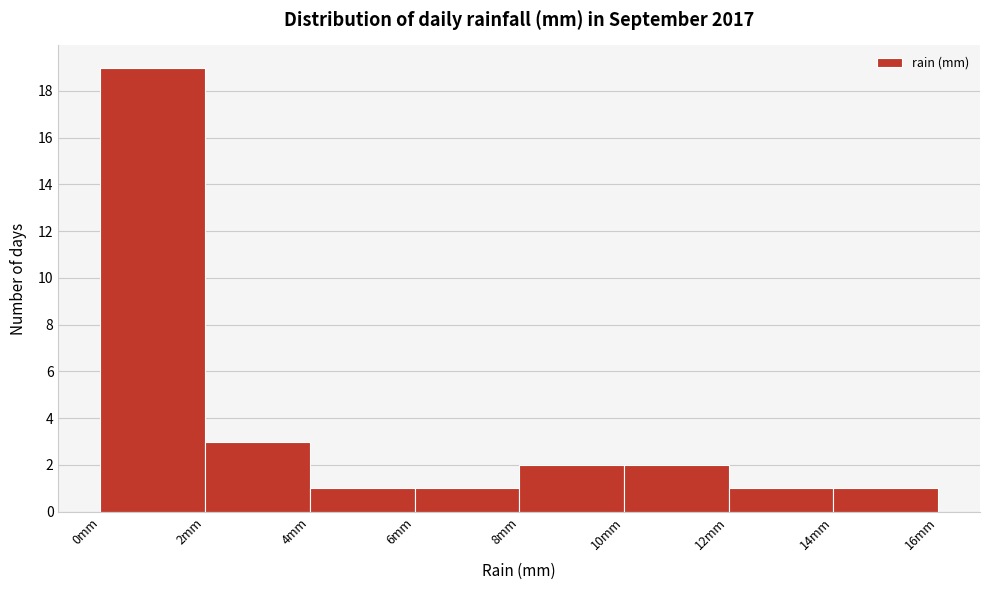

Which range on the x-axis has the tallest bar?

0 to 2